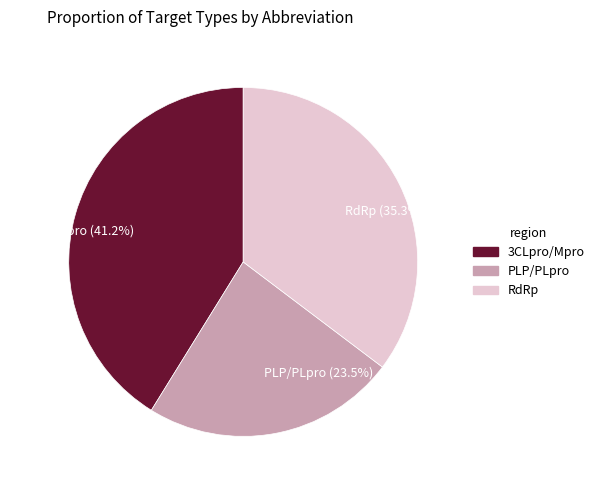

How many segments does this pie chart have?

3